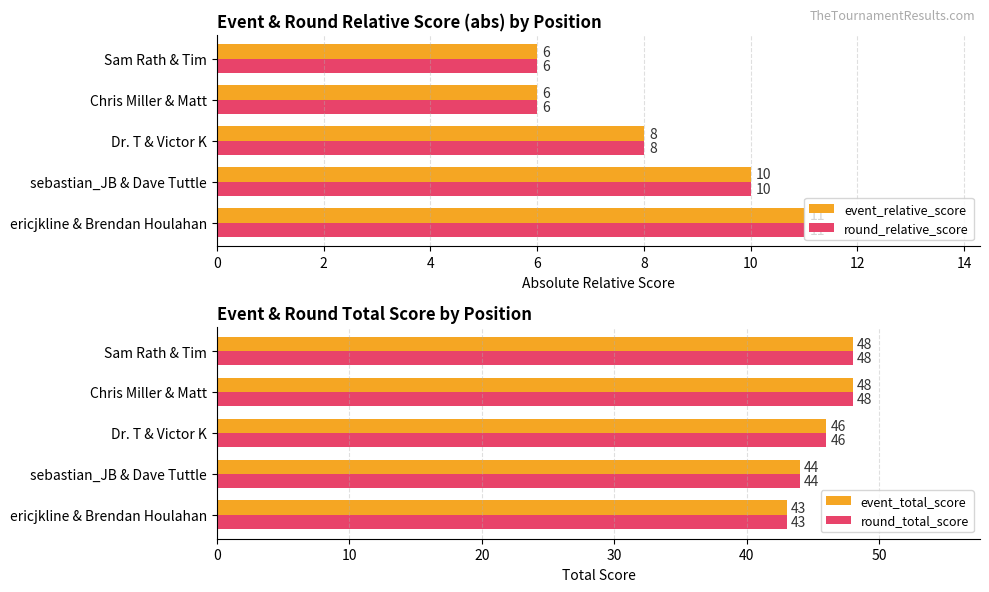

The event_relative_score series shows 11 at ericjkline & Brendan Houlahan. True or false?

True